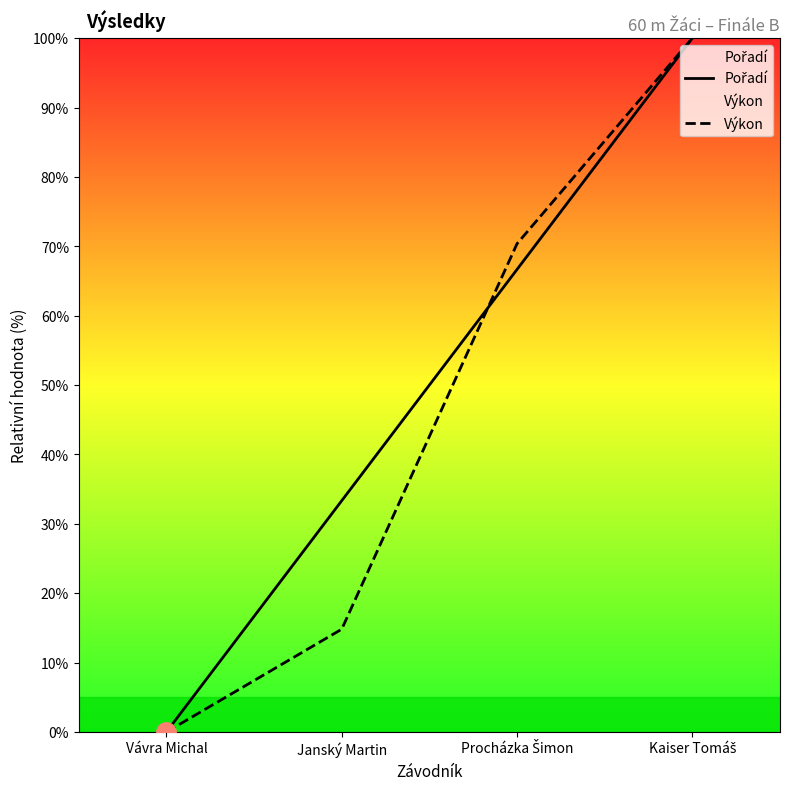

What is the maximum value shown in the chart?

100.0